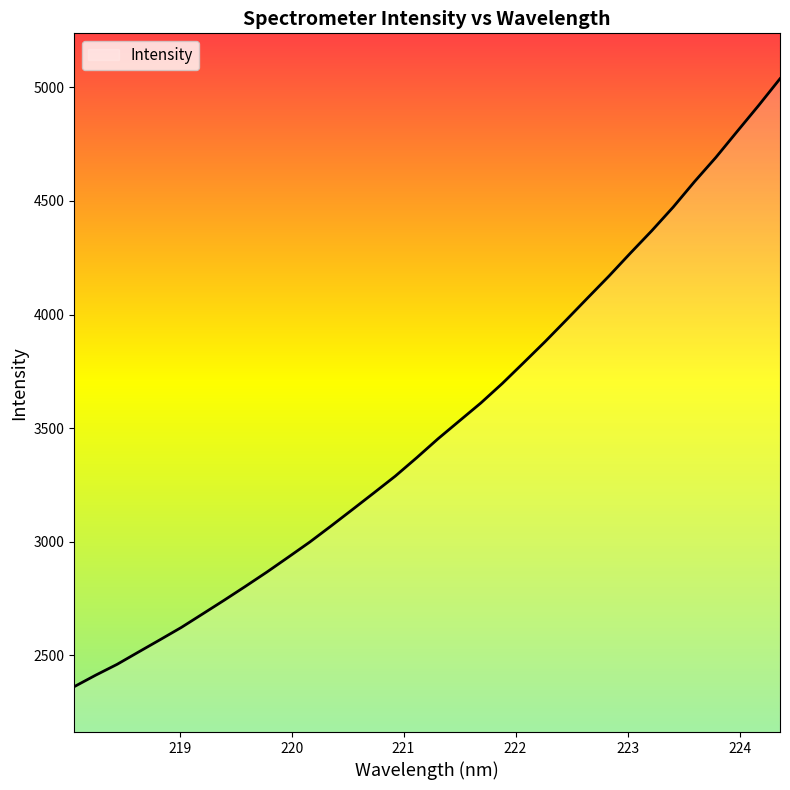

What is the minimum value shown in the chart?

2361.0